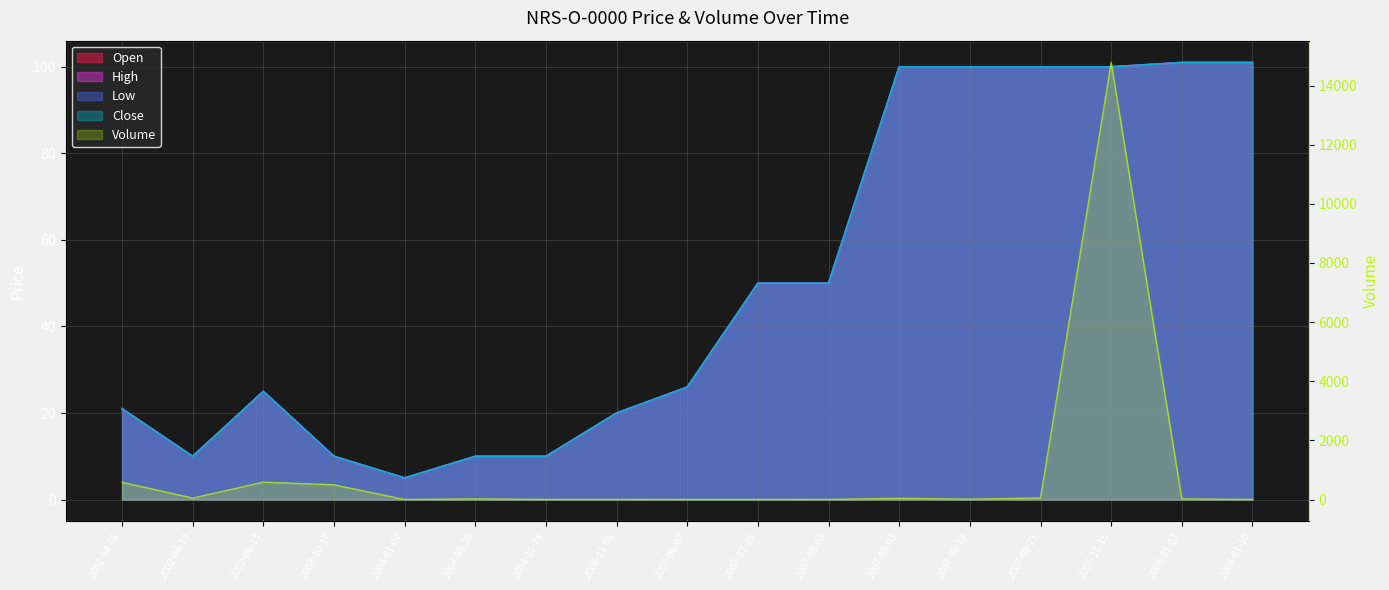

In Open, how many points are lower than both neighbors (excluding endpoints)?

2